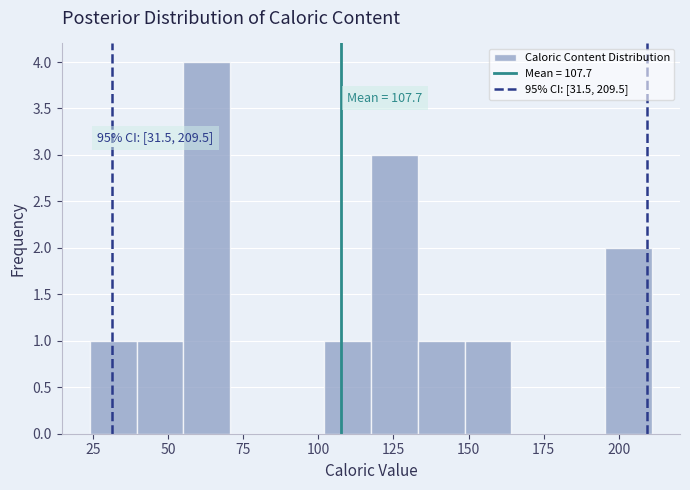

Around what value on the x-axis is the tallest bar? Give the approximate position of its centre, as read against the axis.

65